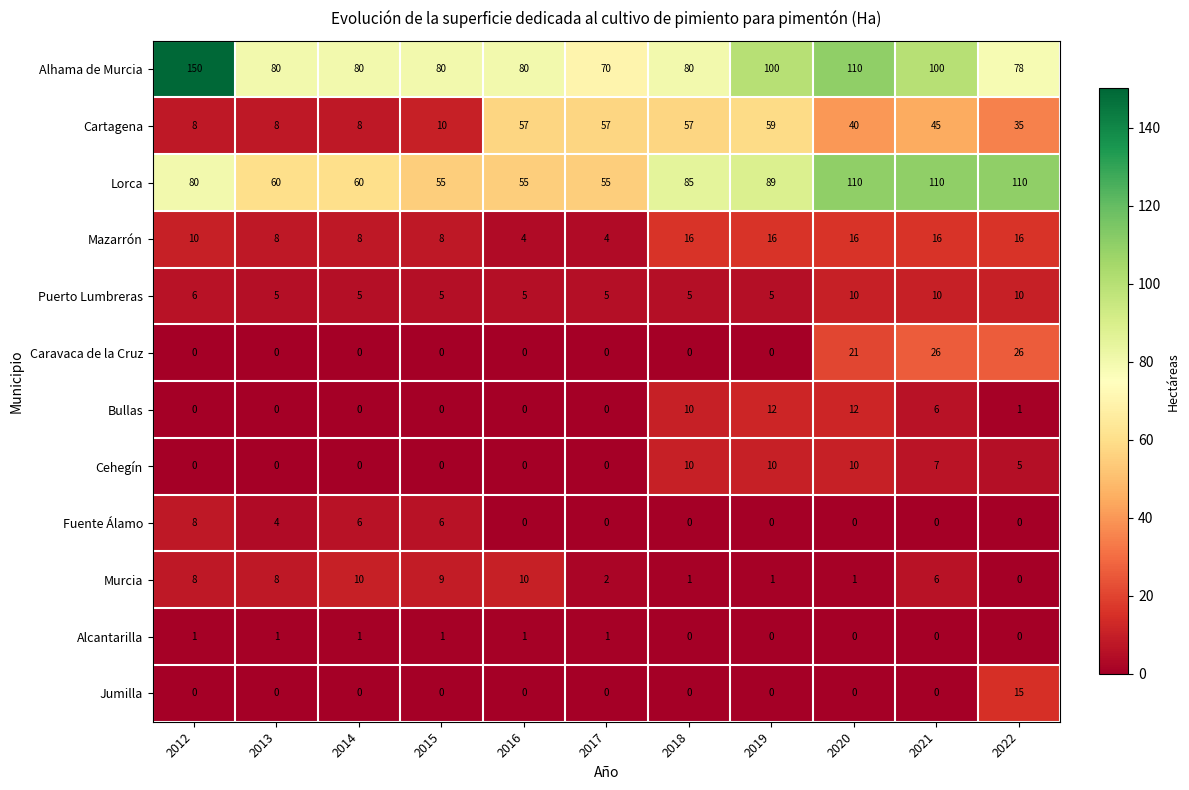

How many distinct data groups are displayed?

12